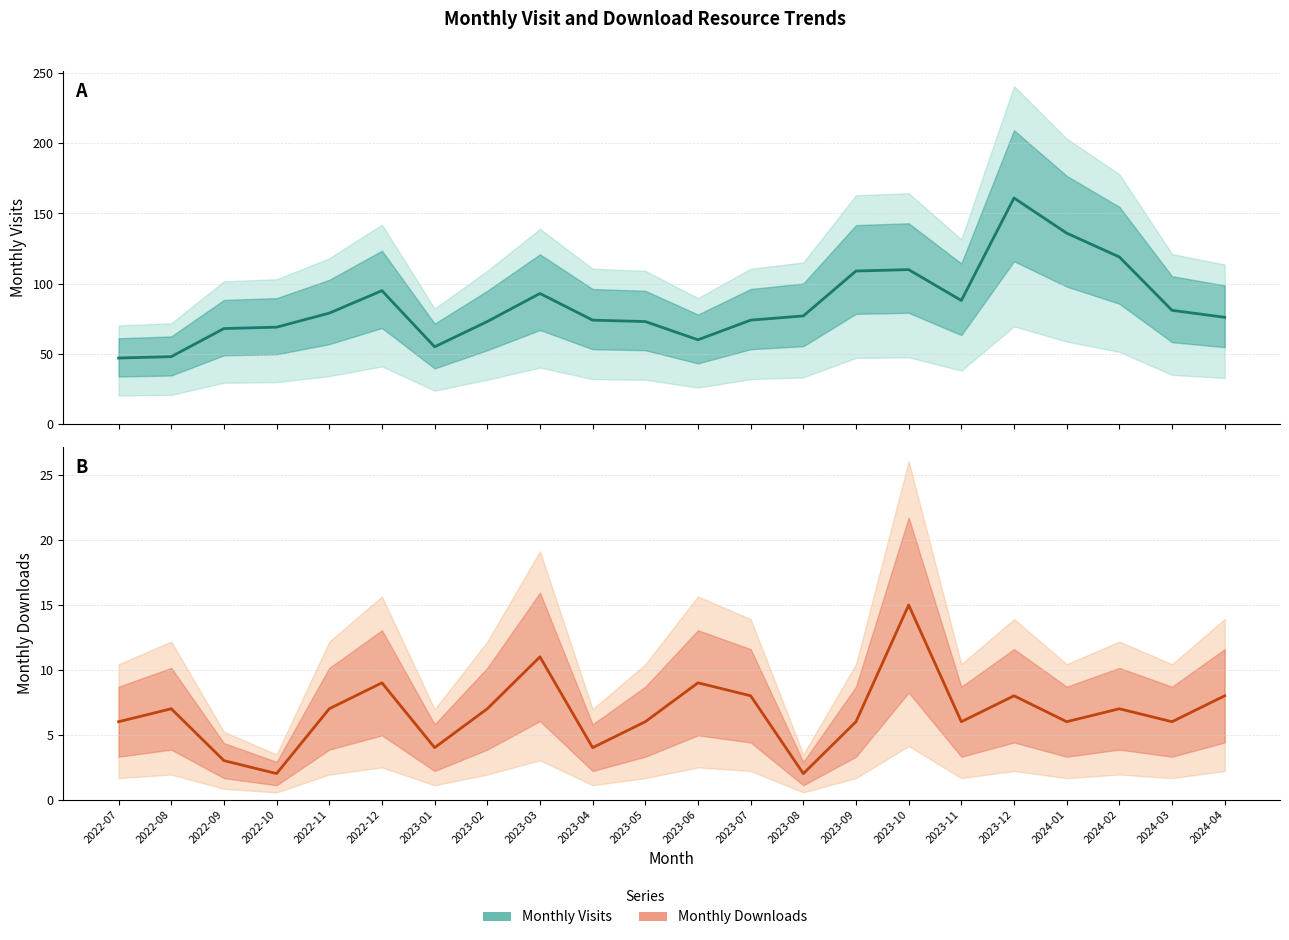

The value of monthly_visit at 2022-10 is 39. True or false?

False